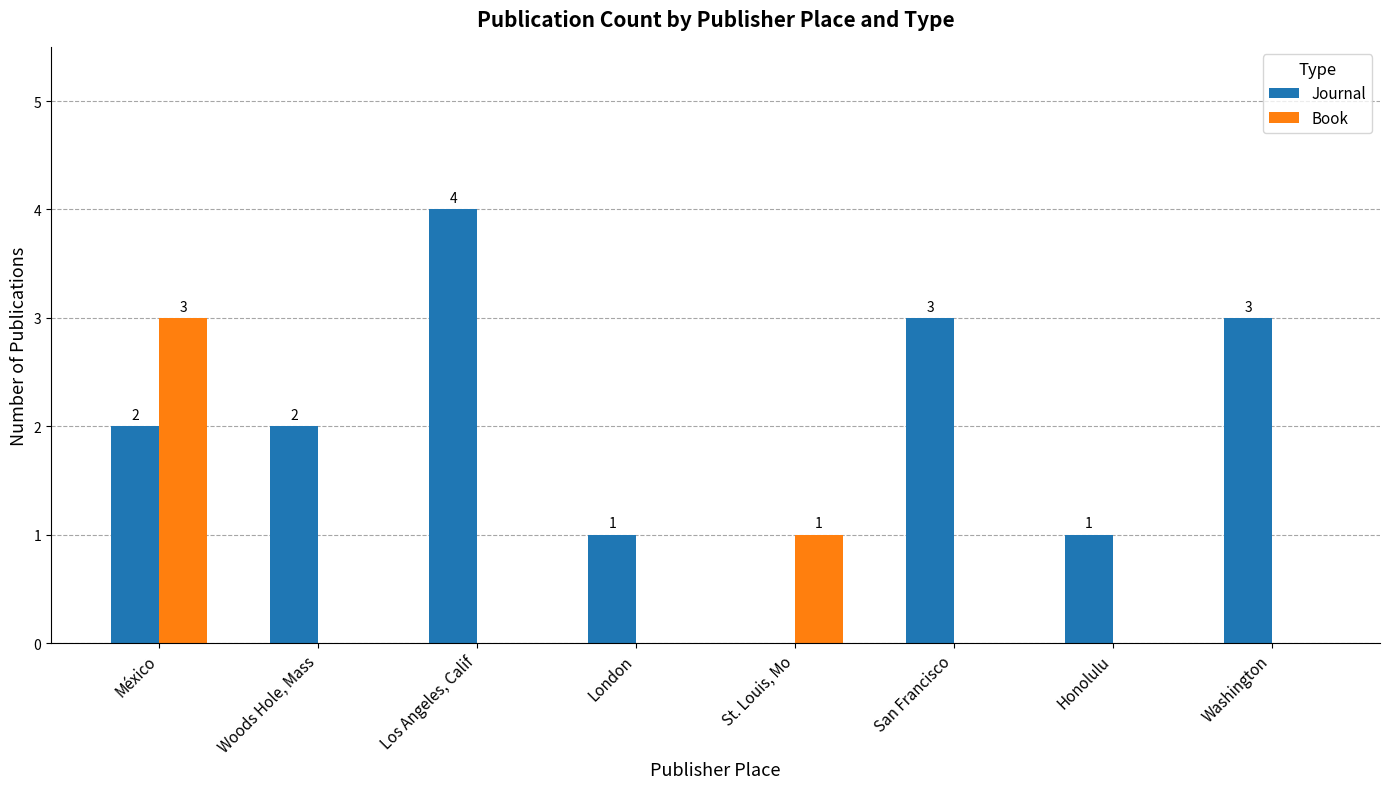

Between Los Angeles, Calif and London, which series saw the biggest shift?

Journal